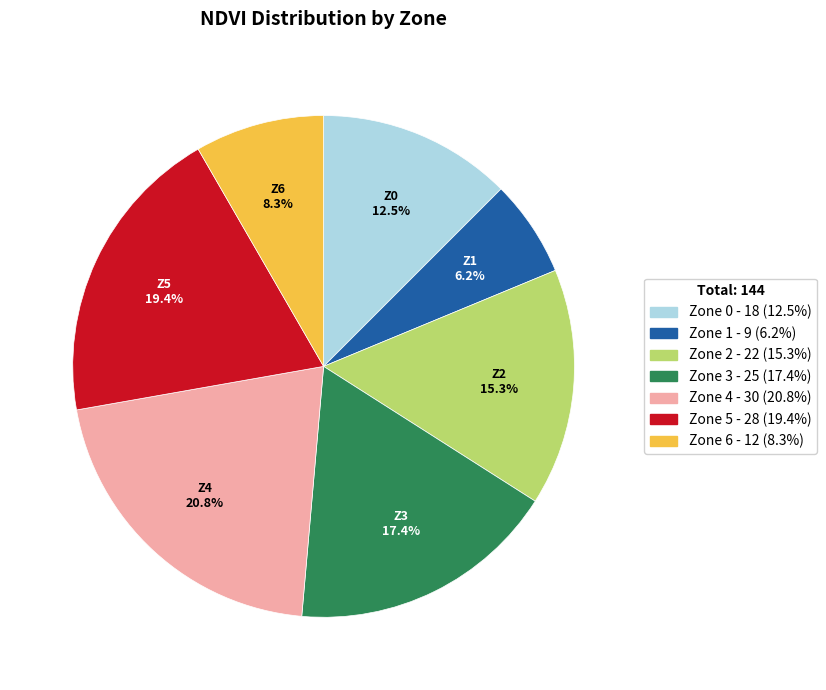

Which slice is the smallest?

Zone 1